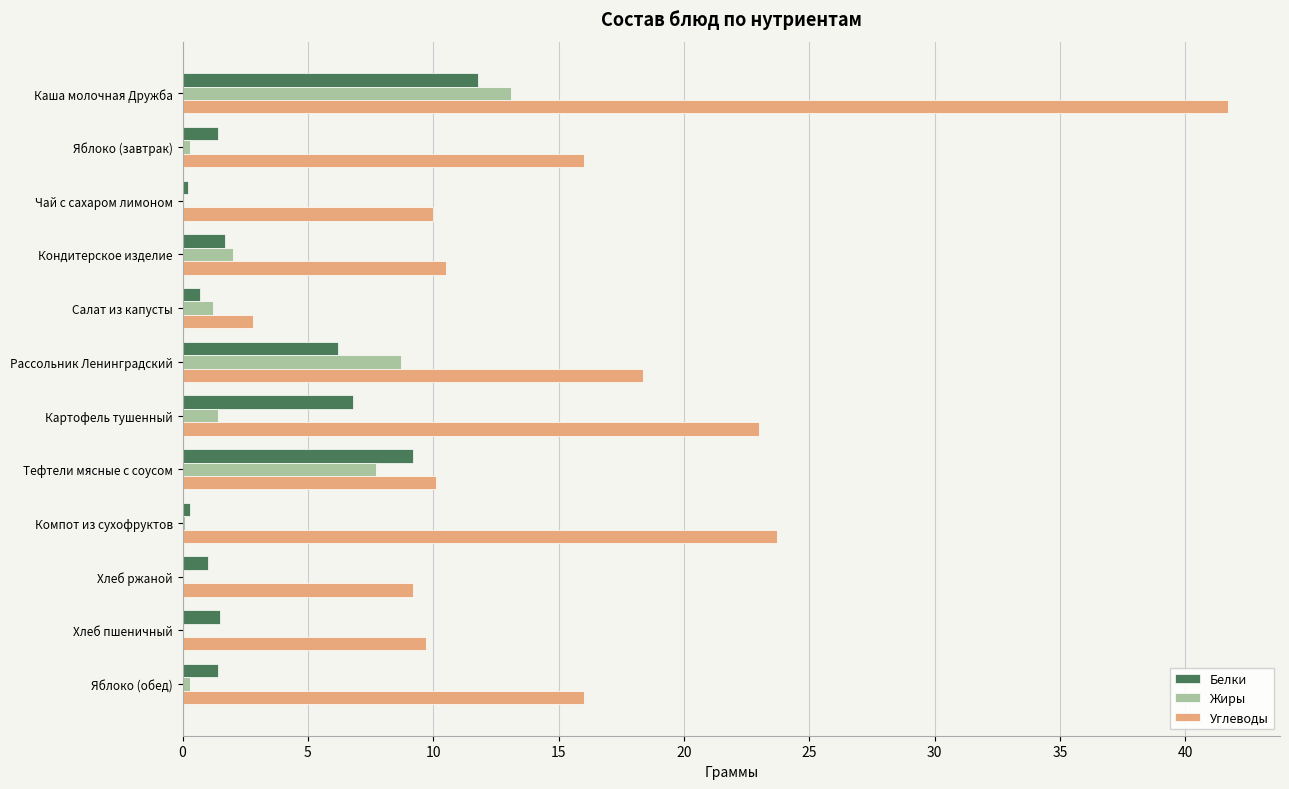

What is the approximate value of Углеводы at Рассольник Ленинградский?

18.4